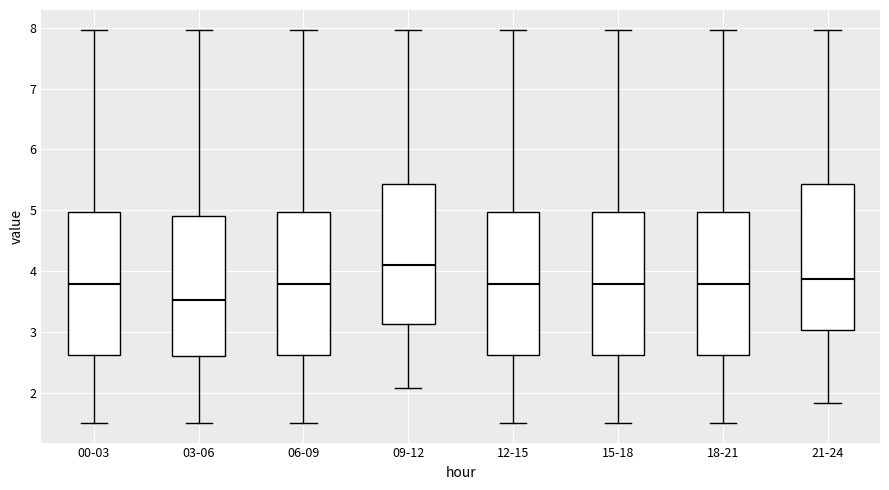

Where does the lower whisker of the box for 15-18 end on the y-axis? The values are not printed on the chart, so give them approximately, as read against the axis.

1.5